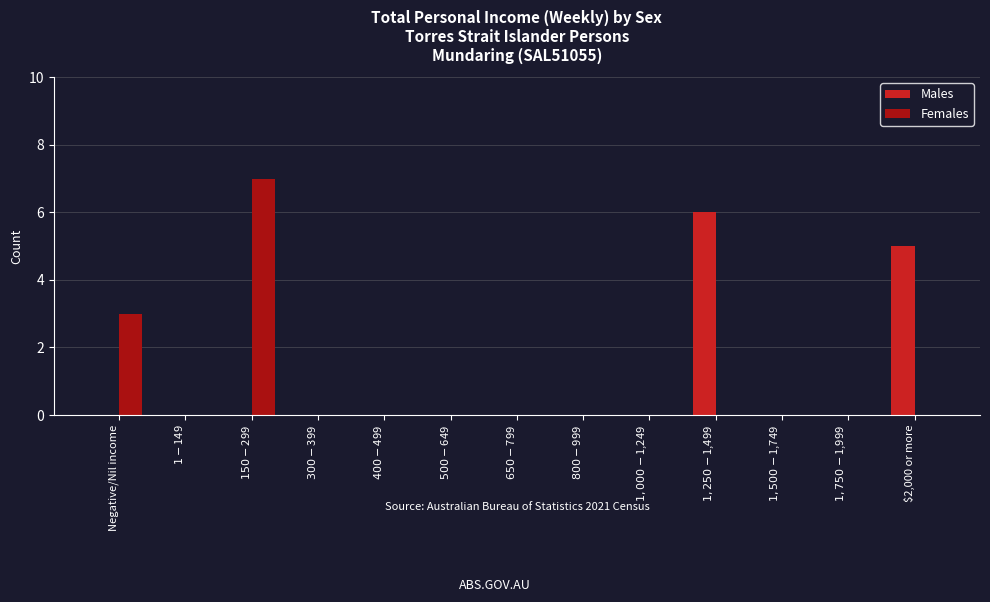

Reading left to right, list all the values displayed in this chart.

Males: Negative/Nil income=0	$1-$149=0	$150-$299=0	$300-$399=0	$400-$499=0	$500-$649=0	$650-$799=0	$800-$999=0	$1,000-$1,249=0	$1,250-$1,499=6	$1,500-$1,749=0	$1,750-$1,999=0	$2,000 or more=5
Females: Negative/Nil income=3	$1-$149=0	$150-$299=7	$300-$399=0	$400-$499=0	$500-$649=0	$650-$799=0	$800-$999=0	$1,000-$1,249=0	$1,250-$1,499=0	$1,500-$1,749=0	$1,750-$1,999=0	$2,000 or more=0